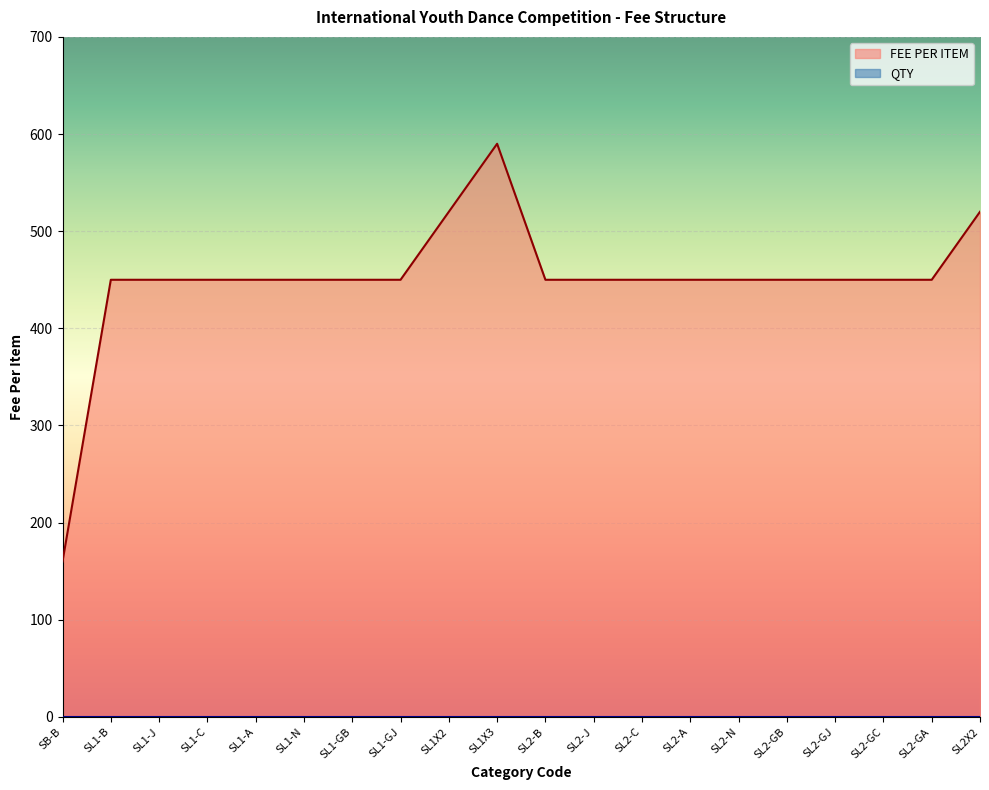

What is the average value?

450